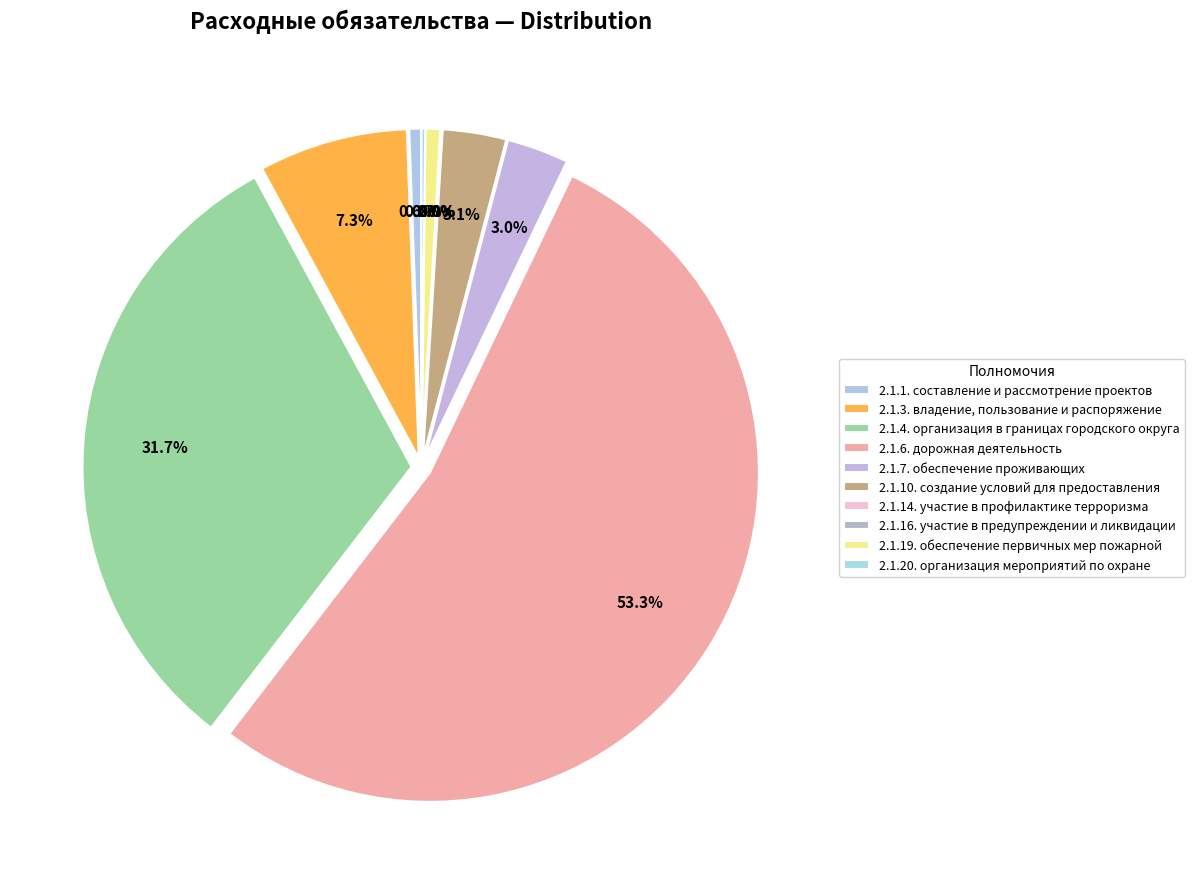

To the nearest percent, what percentage of the pie is 2.1.6. дорожная деятельность?

53%